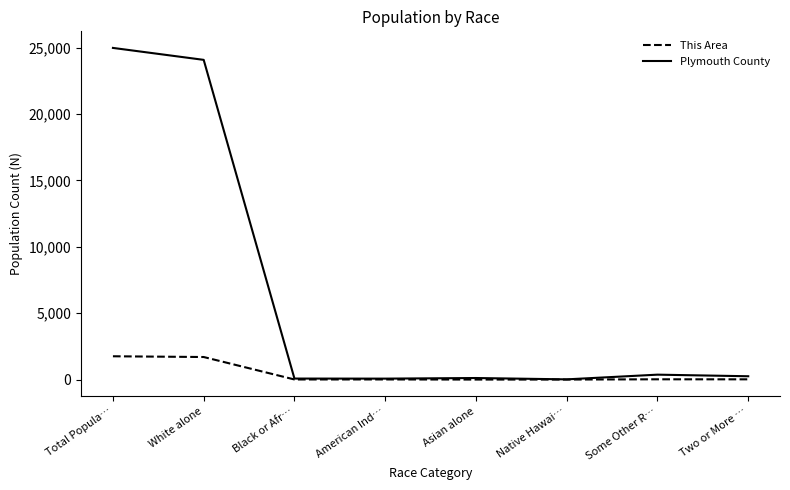

At which category is the sum across all series the highest?

Total Popula…